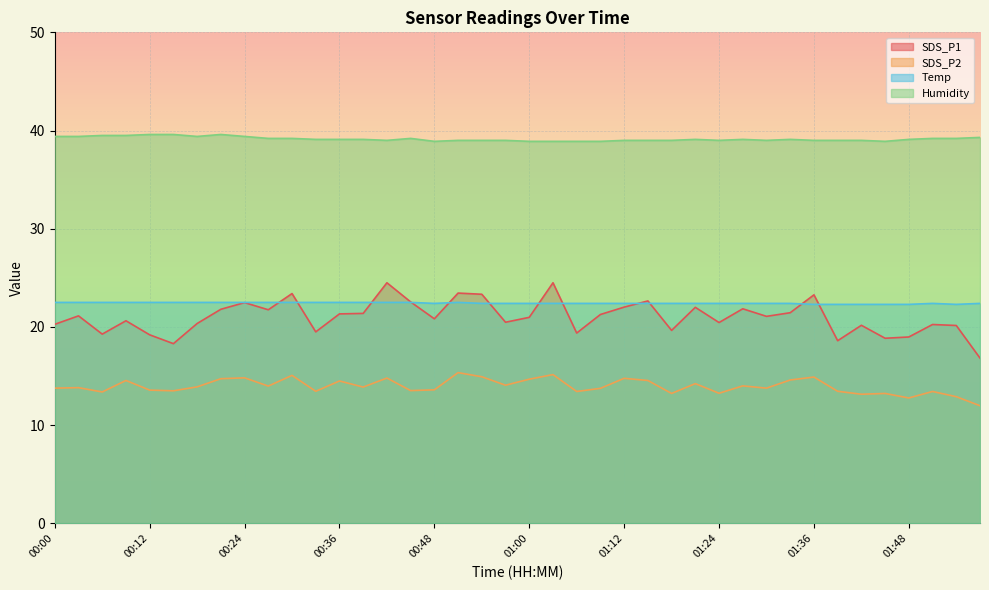

Between 01:24 and 01:42, which is larger?

01:24